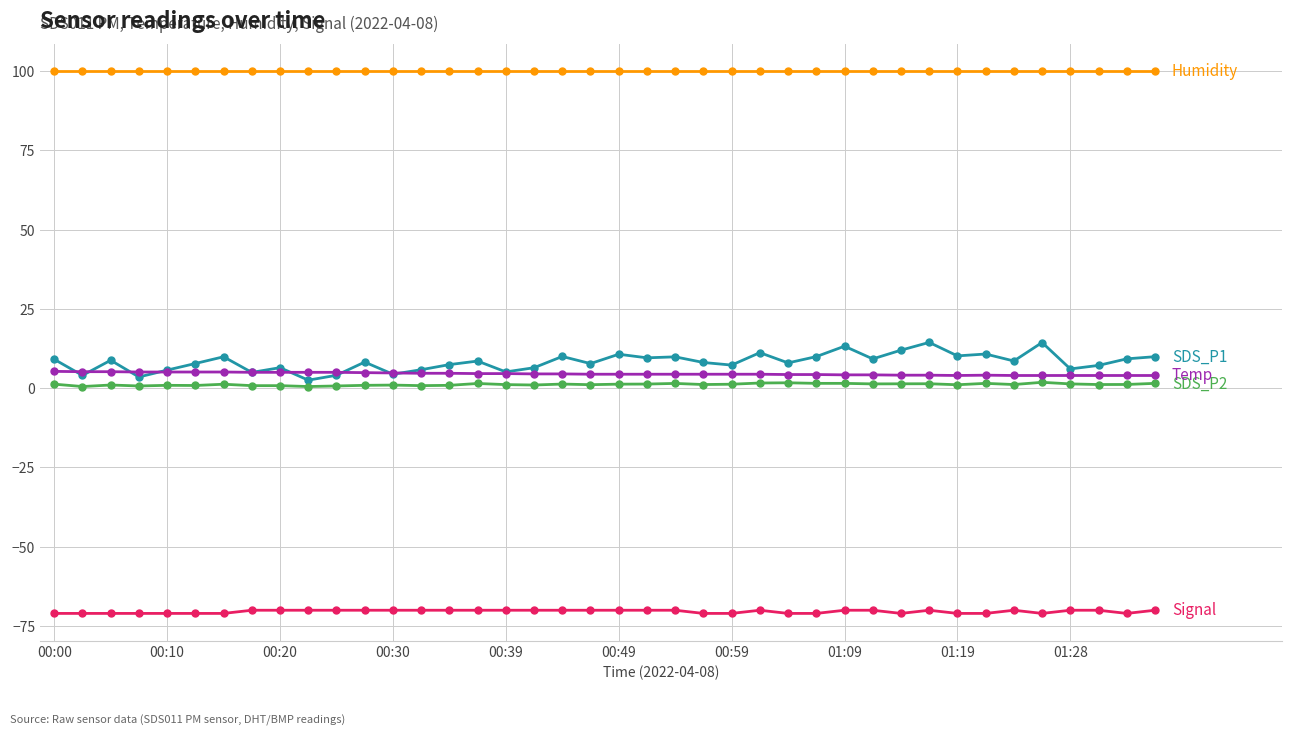

What is the greatest value displayed?

99.9